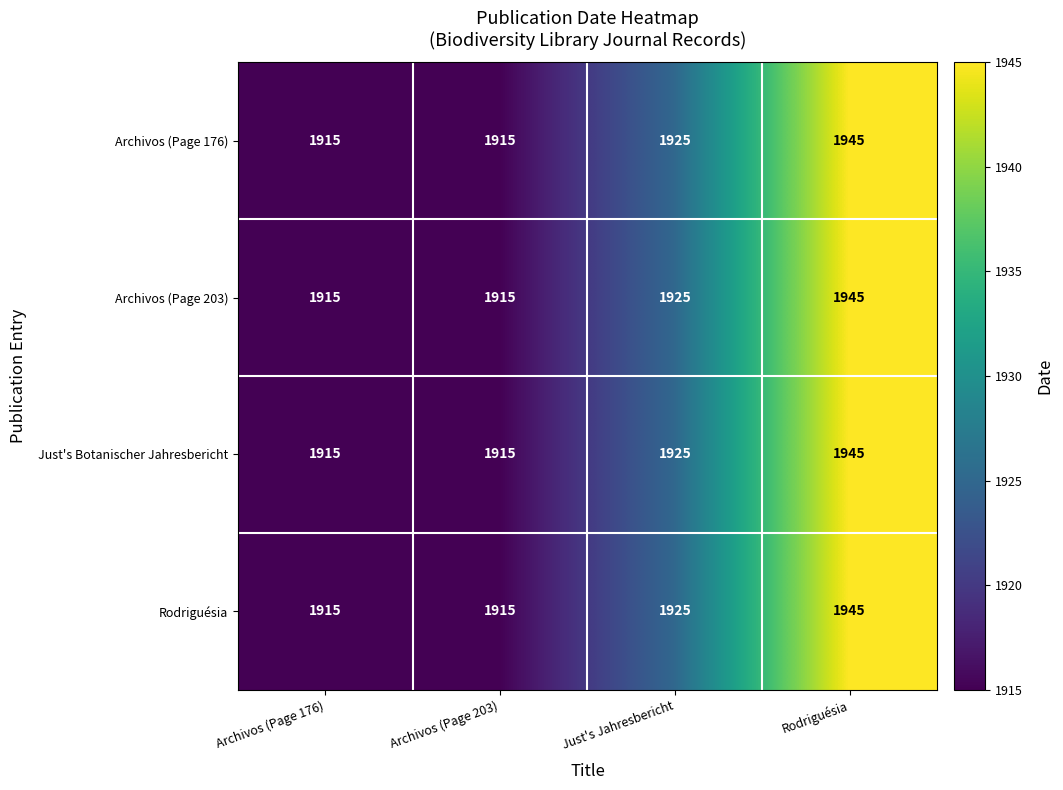

Reading right to left, extract all data points from this chart.

Archivos (Page 176): 1945	1925	1915	1915
Archivos (Page 203): 1945	1925	1915	1915
Just's Botanischer Jahresbericht: 1945	1925	1915	1915
Rodriguésia: 1945	1925	1915	1915